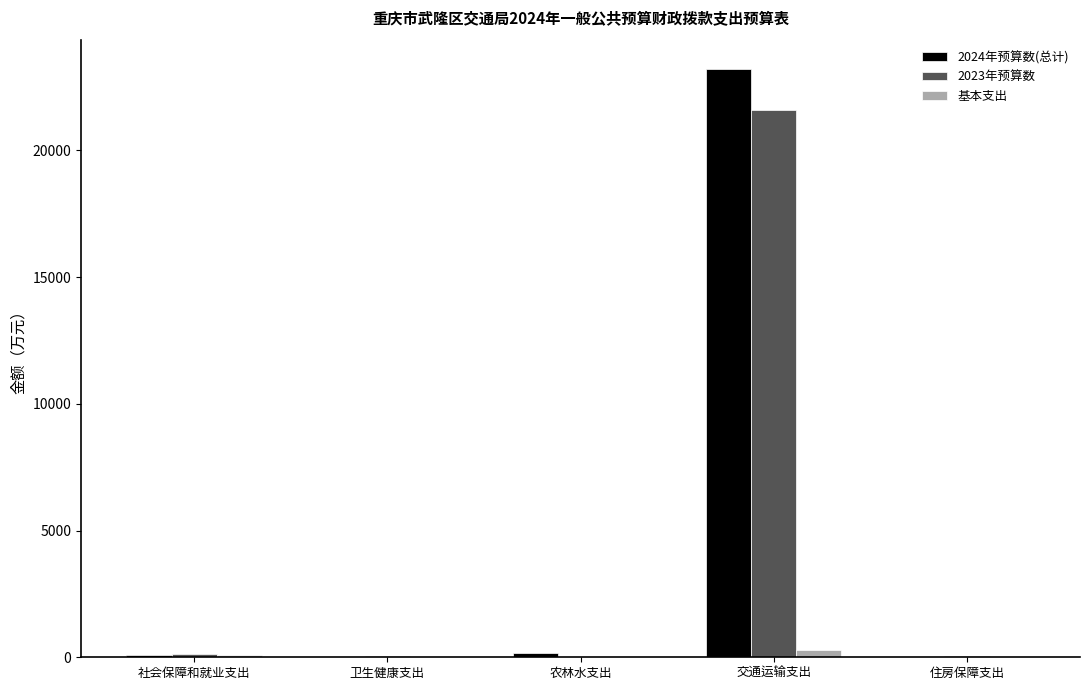

What is the sum of all 2024年预算数(总计) values?

23506.4